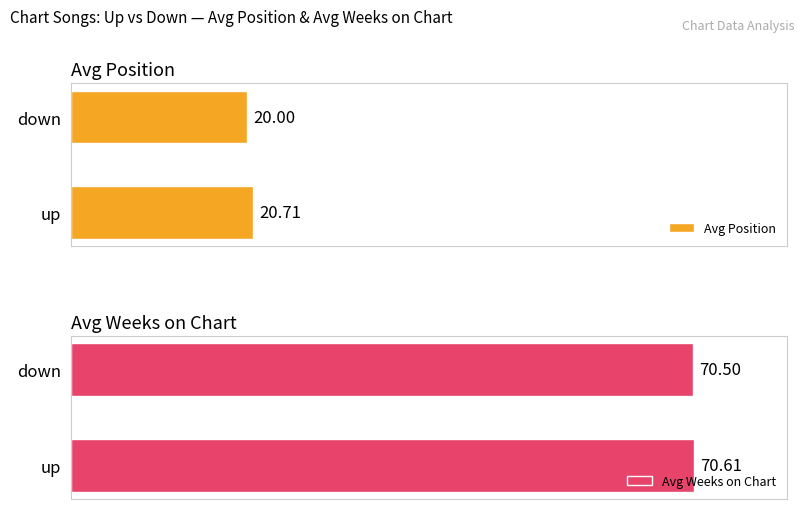

Rank the categories by Avg Position value from highest to lowest.

up, down